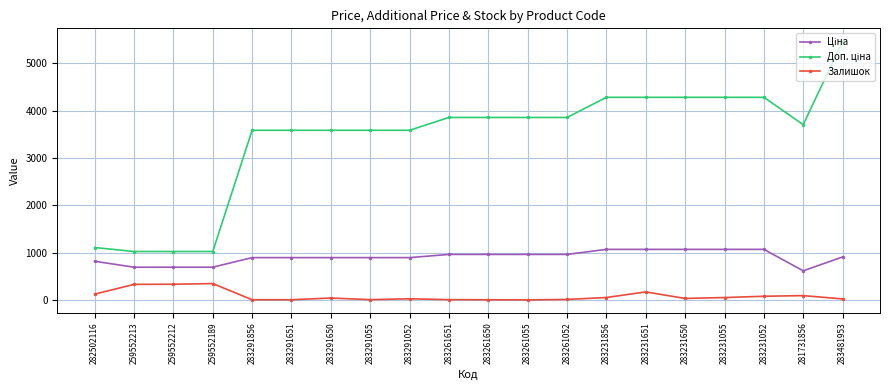

Which label corresponds to the largest value in the chart?

283481953